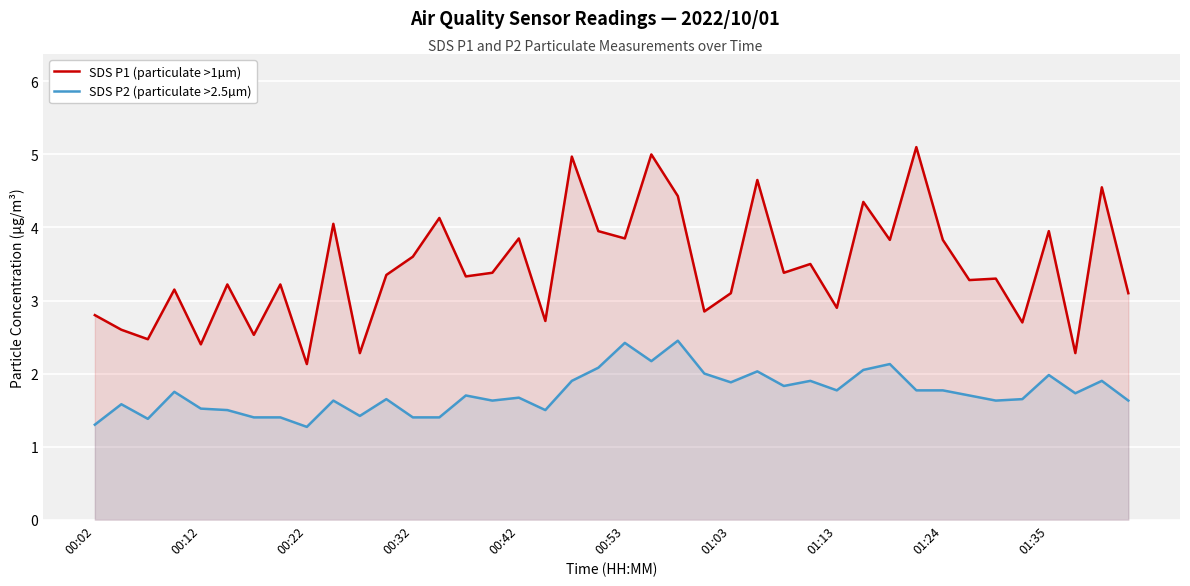

How many interior local peaks does the SDS P2 (particulate >2.5µm) series have?

13